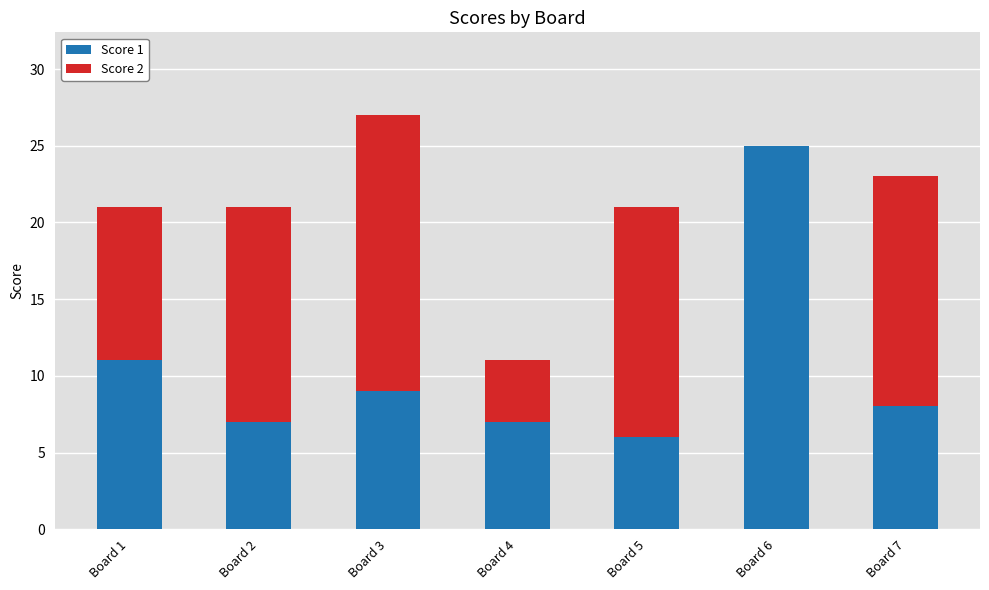

What is the sum of all Score 1 values?

73